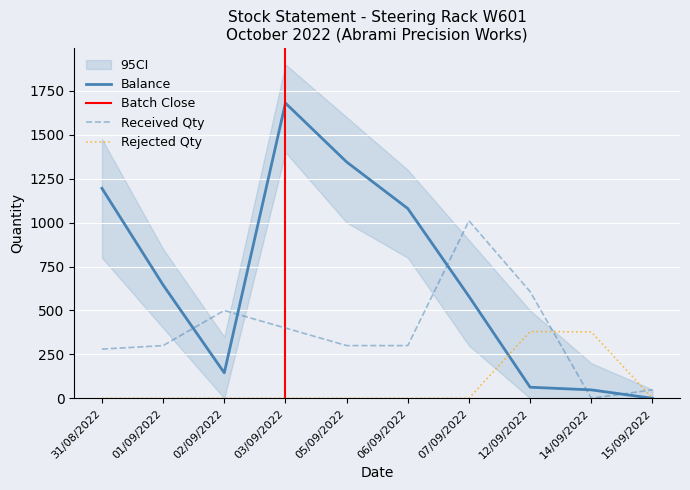

At which category does the chart reach its peak across all series?

03/09/2022